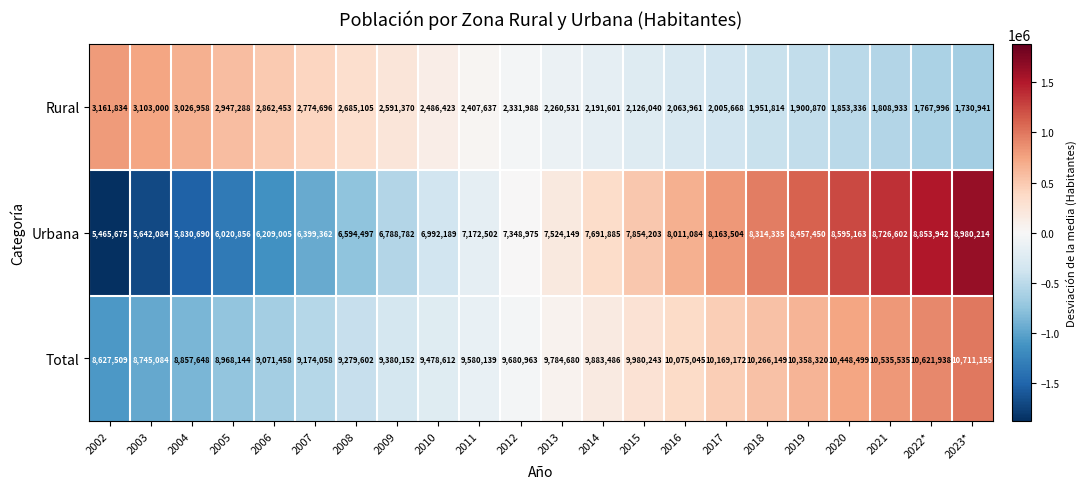

What is the difference between the maximum and minimum values in the Urbana series?

3514539